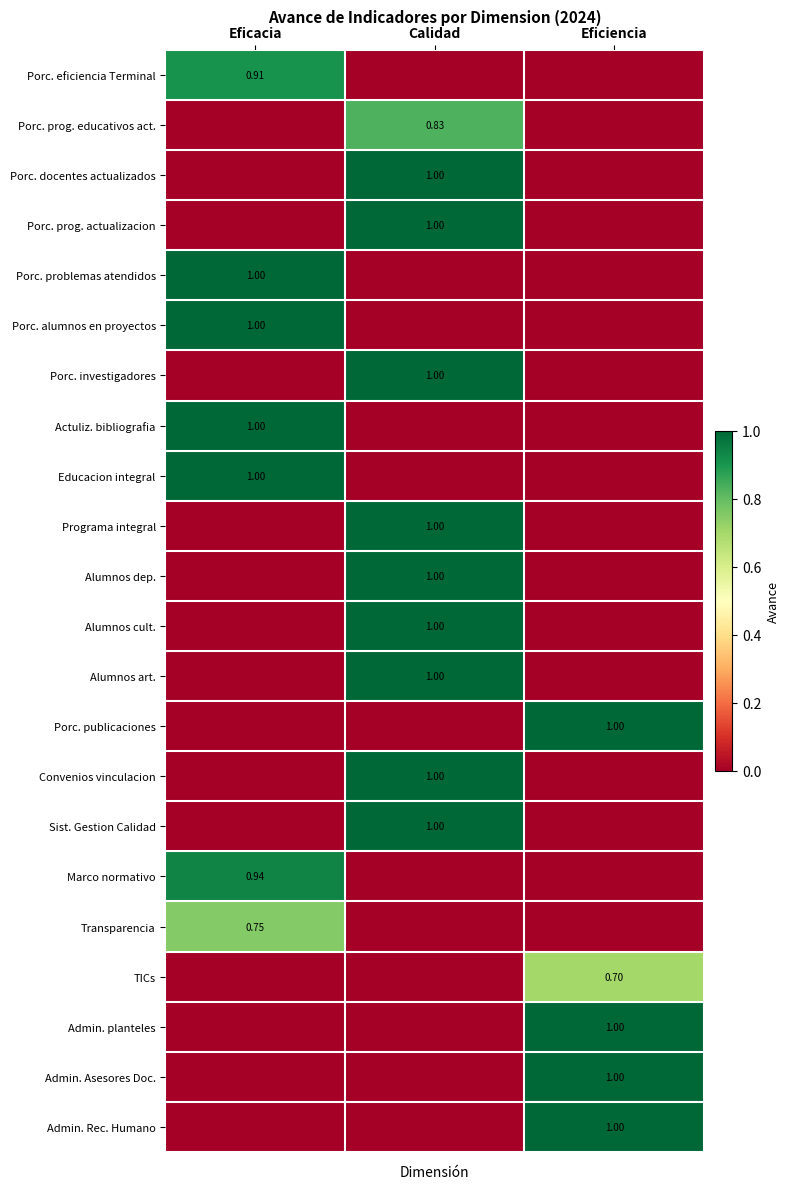

What is the difference between the highest and lowest values at Eficiencia?

1.0